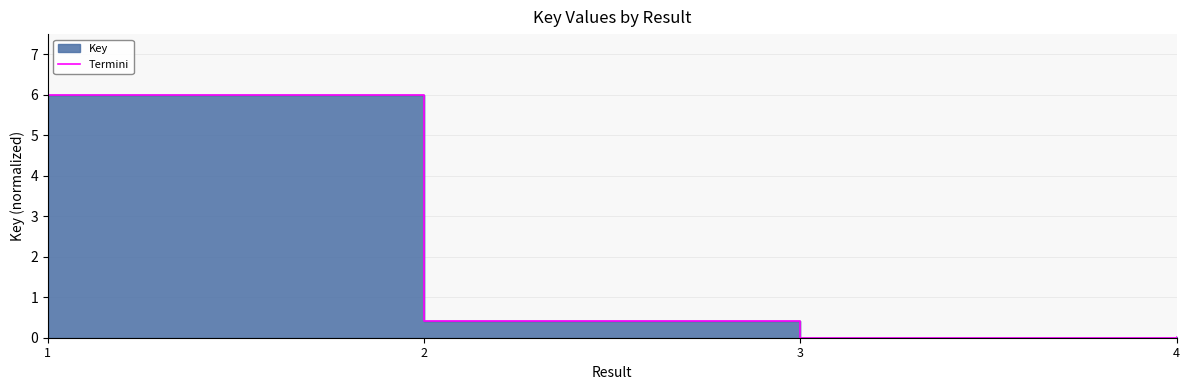

What is the change in value from 1 to 3?

-6.0